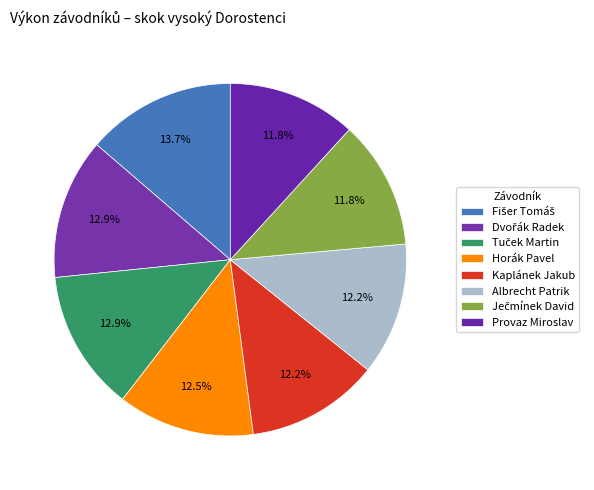

Is the sum of Ječmínek David and Provaz Miroslav greater than half?

No